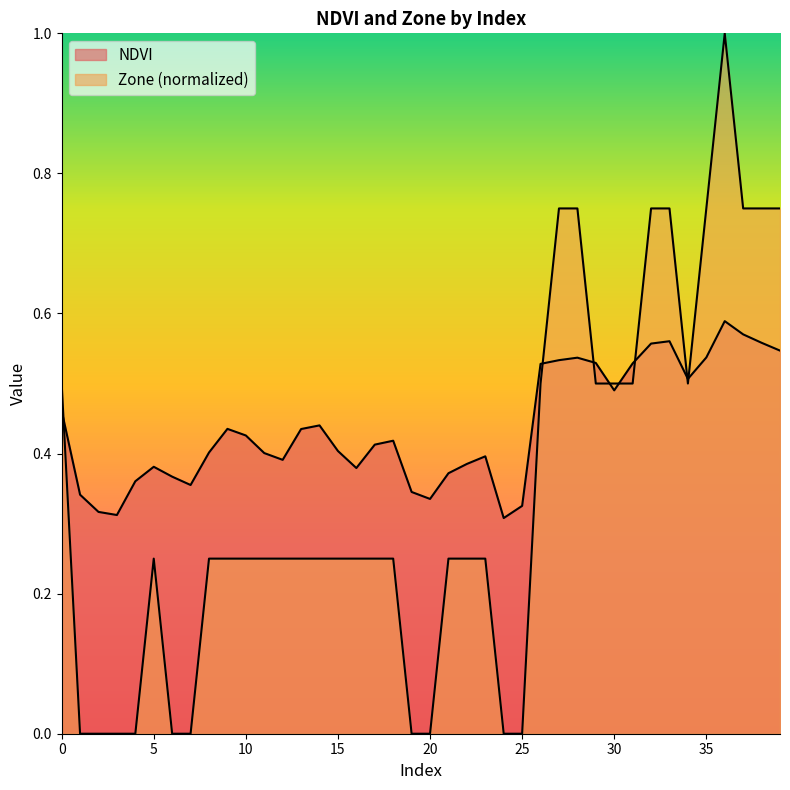

Reading left to right, transcribe all the data shown in this chart.

NDVI: 0.5	0.3	0.3	0.3	0.4	0.4	0.4	0.4	0.4	0.4	0.4	0.4	0.4	0.4	0.4	0.4	0.4	0.4	0.4	0.3	0.3	0.4	0.4	0.4	0.3	0.3	0.5	0.5	0.5	0.5	0.5	0.5	0.6	0.6	0.5	0.5	0.6	0.6	0.6	0.5
Zone: 0.5	0.0	0.0	0.0	0.0	0.2	0.0	0.0	0.2	0.2	0.2	0.2	0.2	0.2	0.2	0.2	0.2	0.2	0.2	0.0	0.0	0.2	0.2	0.2	0.0	0.0	0.5	0.8	0.8	0.5	0.5	0.5	0.8	0.8	0.5	0.8	1.0	0.8	0.8	0.8